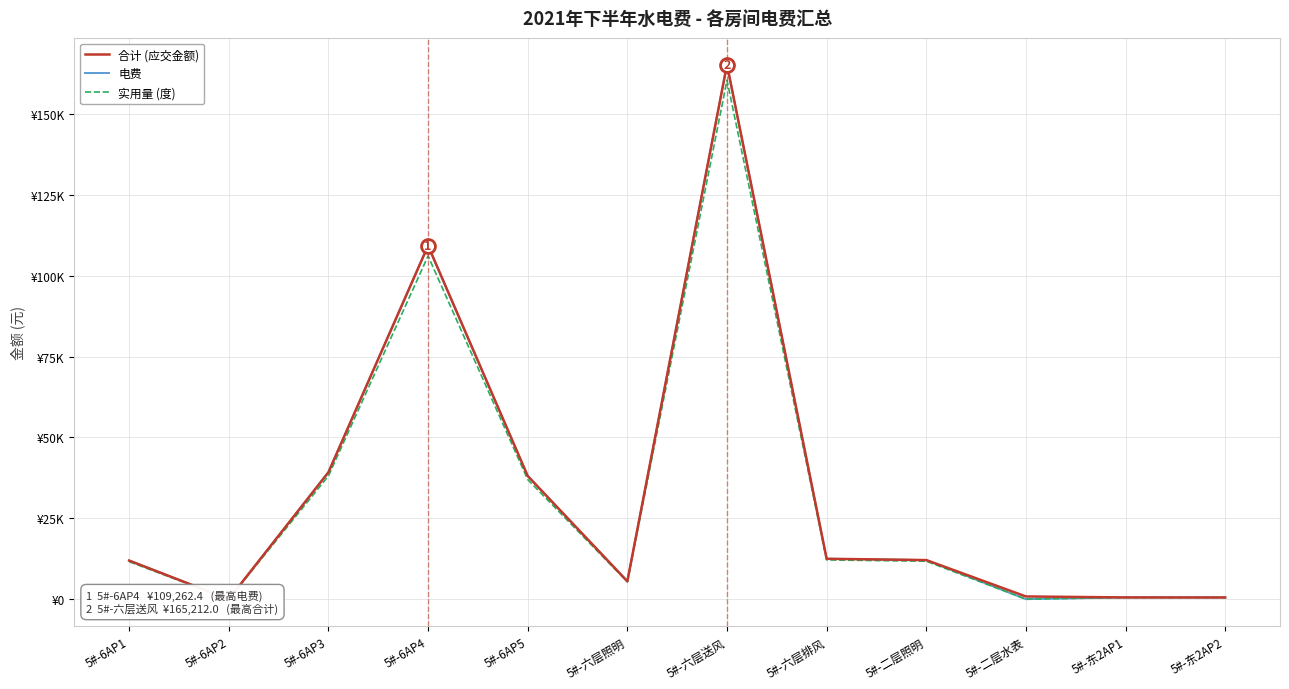

True or false: 电费 has a value of 165212.0 at 5#-六层送风.

True